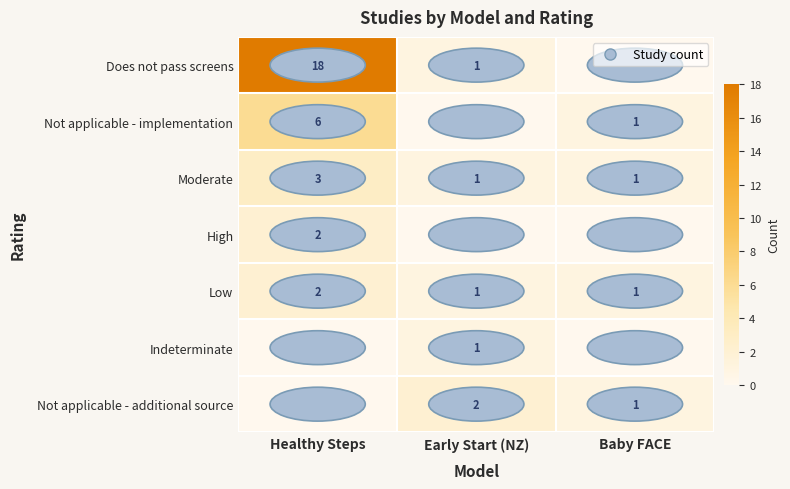

Is the value of Moderate at Baby FACE greater than the value of Low at Healthy Steps?

No